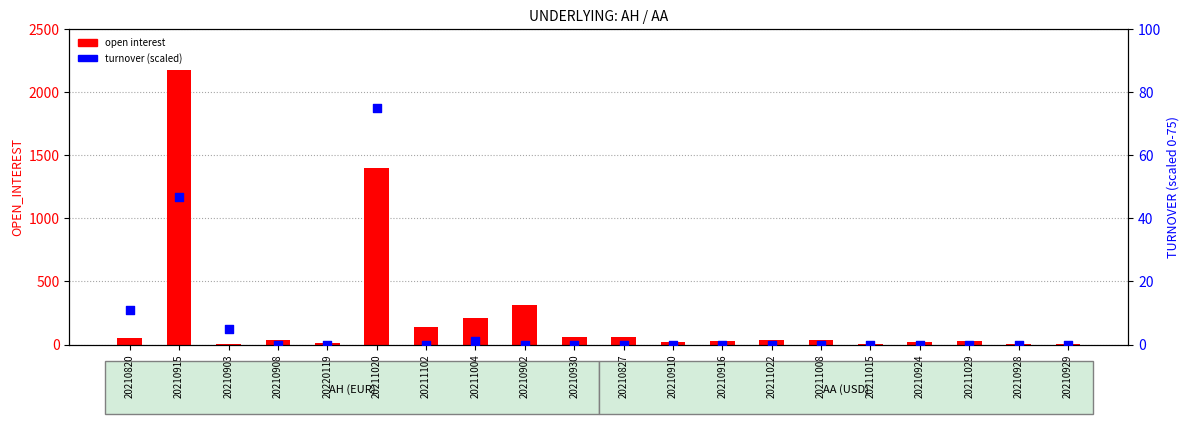

What are all the series names shown in the legend?

open interest, turnover (scaled)